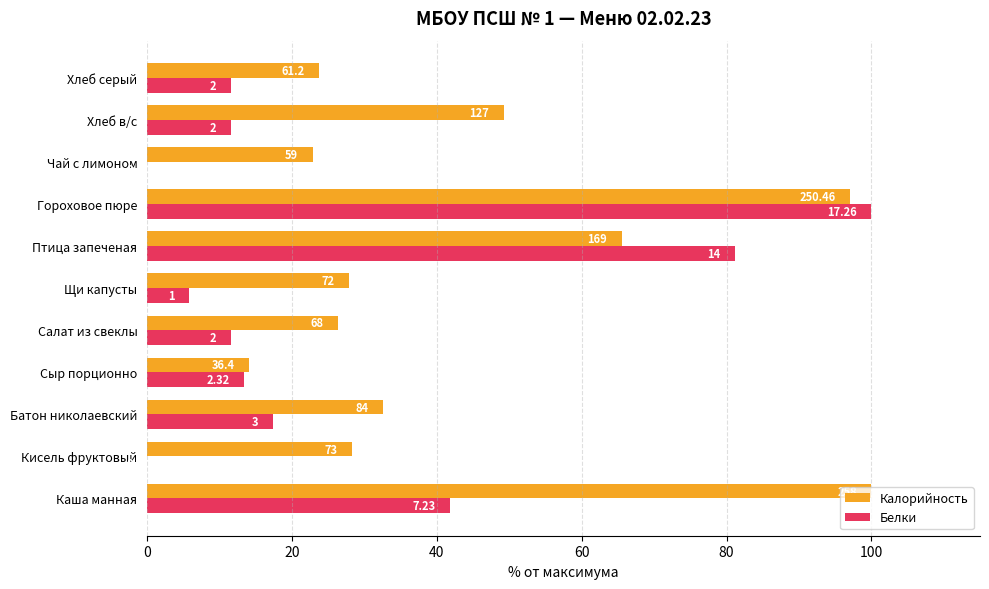

What are all the series names shown in the legend?

Калорийность, Белки